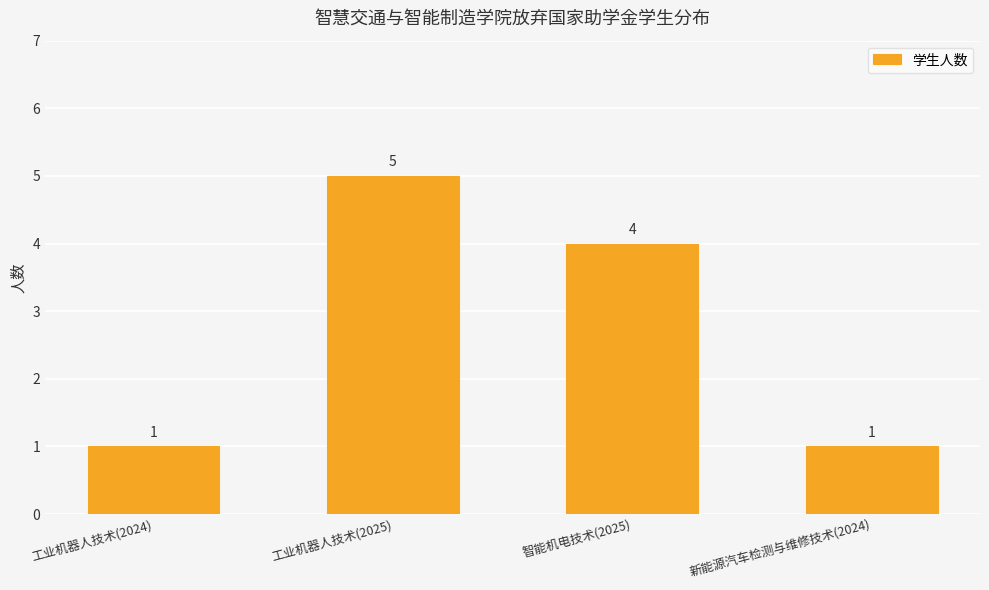

Approximately how many times larger is the value at 新能源汽车检测与维修技术(2024) compared to 工业机器人技术(2024)?

1.0